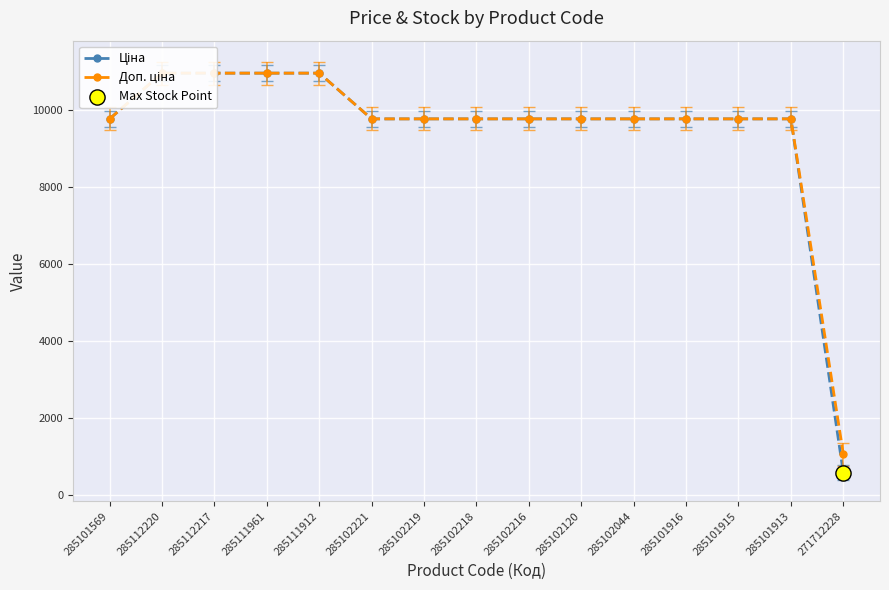

At how many categories does at least one series exceed 10030?

4